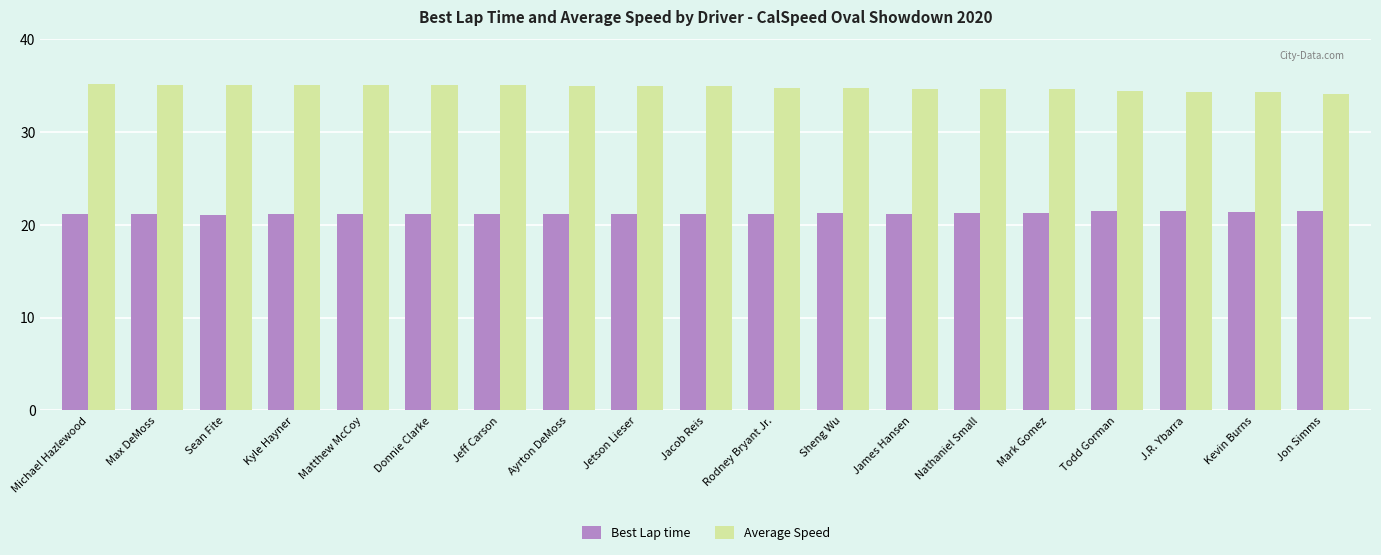

Are the bars horizontal?

No